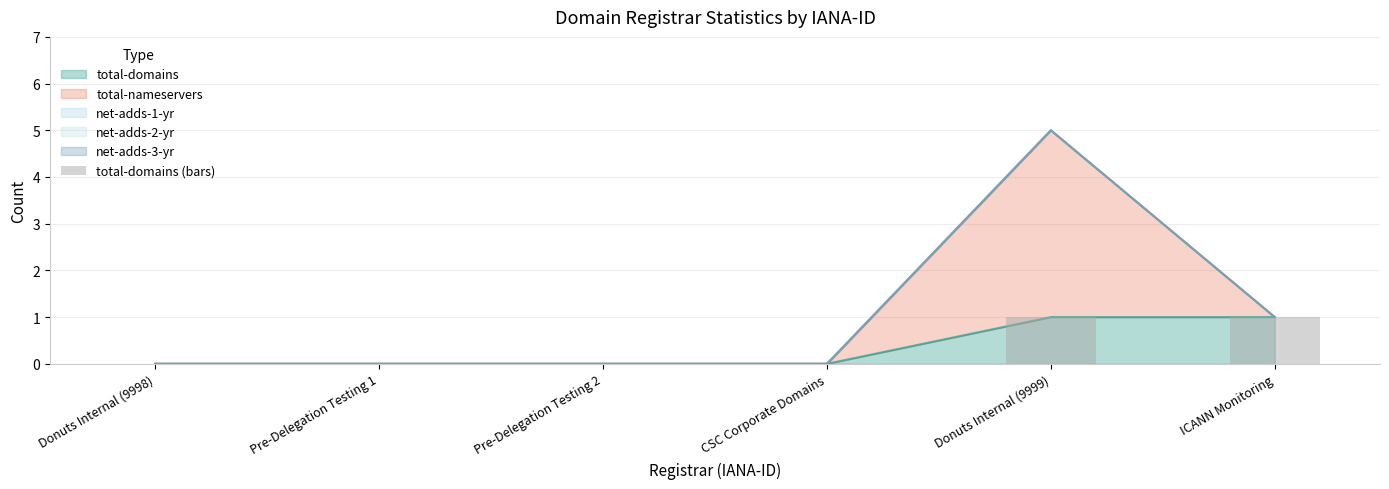

What position from the right is CSC Corporate Domains?

3